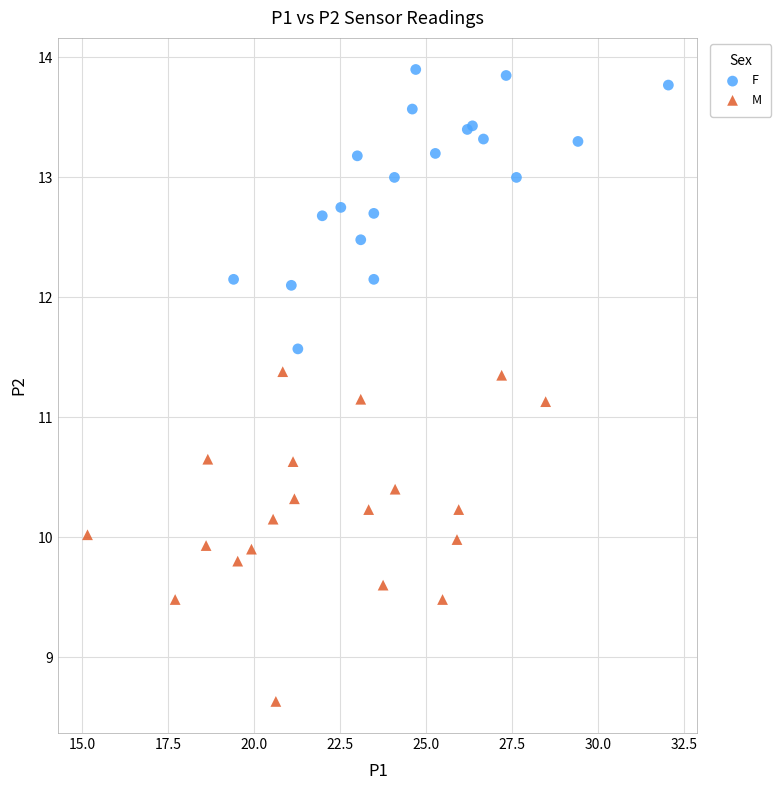

Which series has the widest spread of Y values?

M